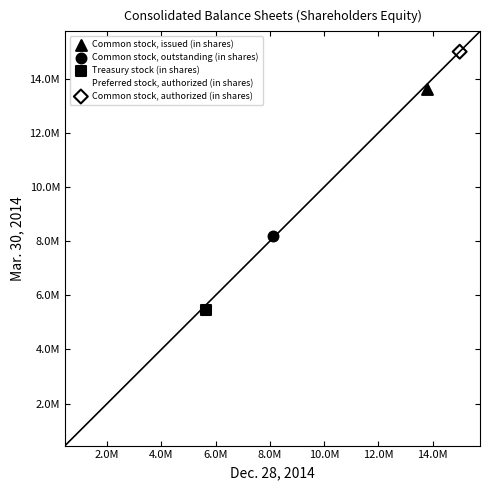

What are all the series names shown in the legend?

Common stock, issued (in shares), Common stock, outstanding (in shares), Treasury stock (in shares), Preferred stock, authorized (in shares), Common stock, authorized (in shares)